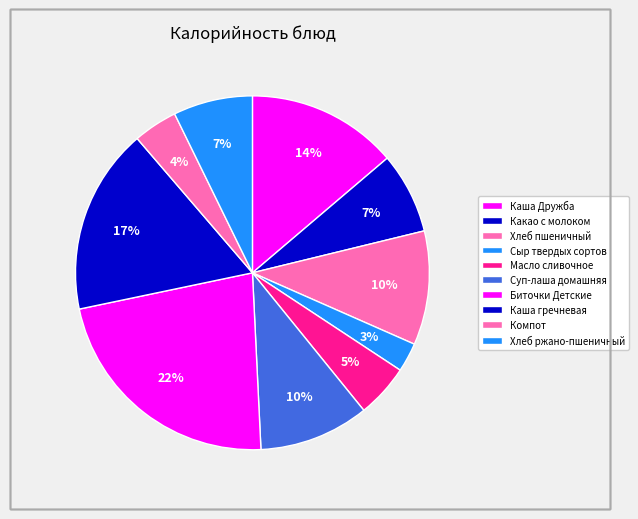

True or false: Масло сливочное accounts for 5% of the total.

True